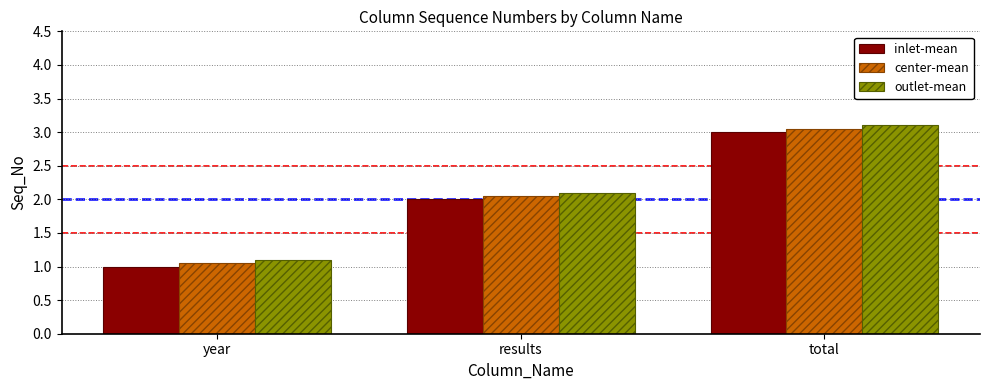

Where is outlet-mean nearest to the value 2?

results